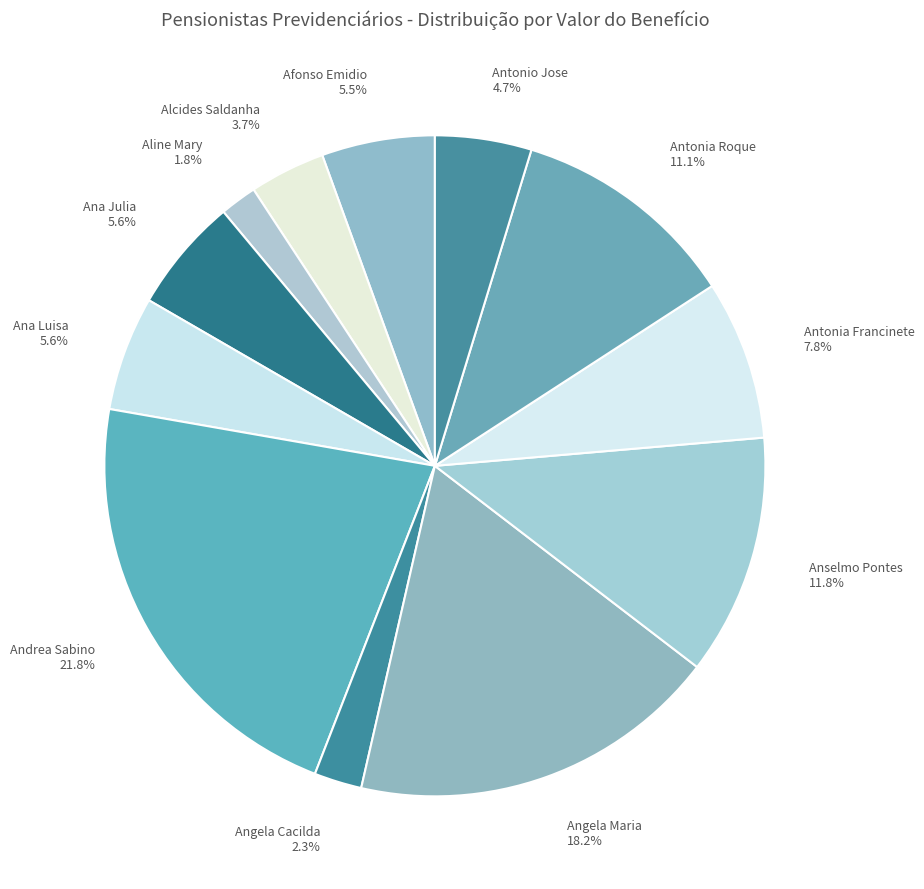

To the nearest percent, what percentage of the pie is Andrea Sabino?

22%